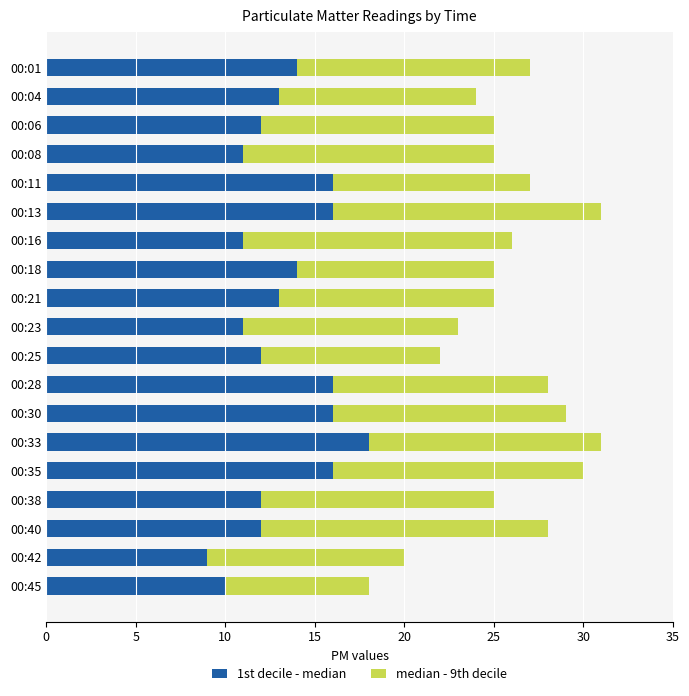

What is the sum of the 1st decile - median values at 00:35 and 00:23?

27